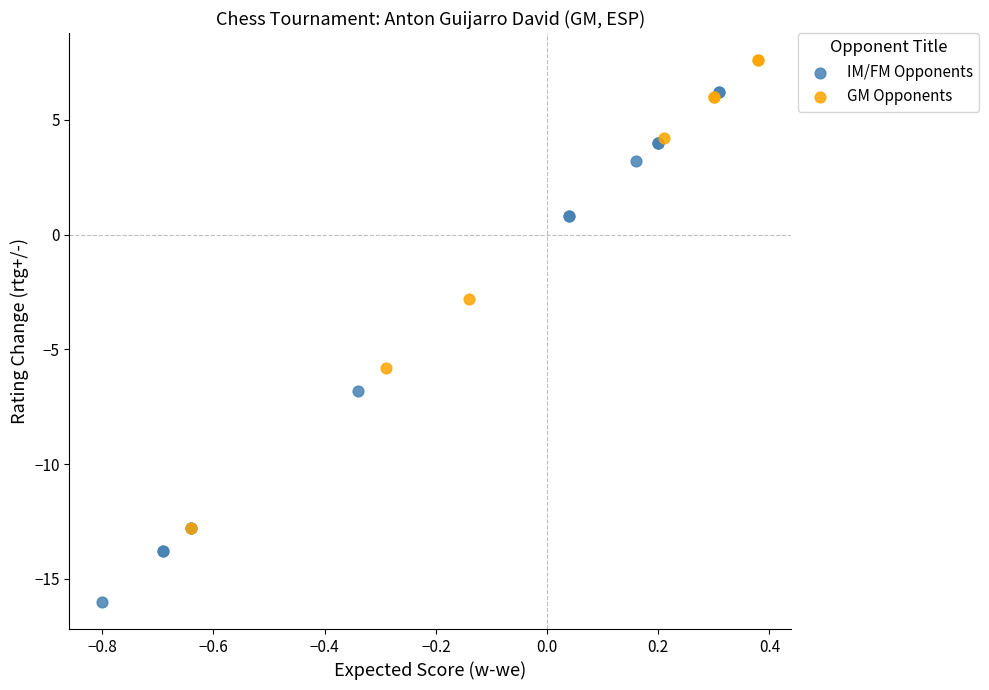

Which series has the widest spread of Y values?

IM/FM Opponents